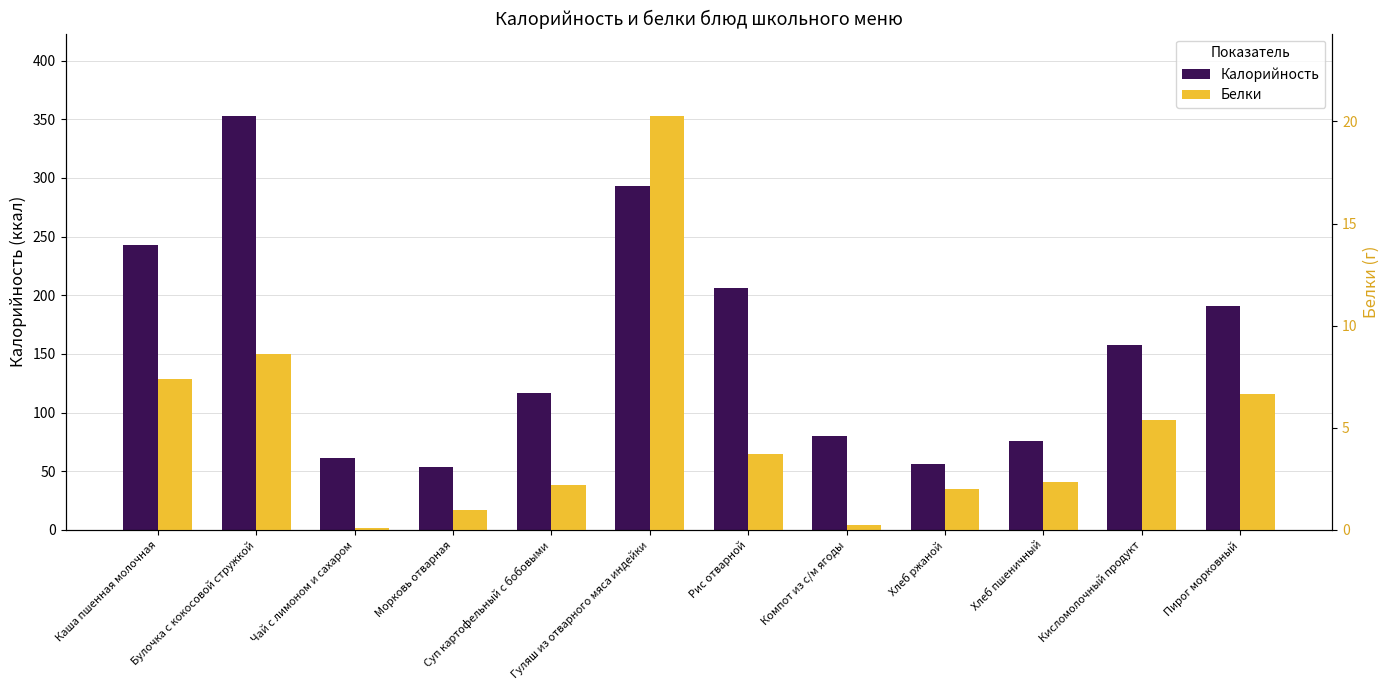

What is the difference between the maximum and minimum values in the Калорийность series?

298.9